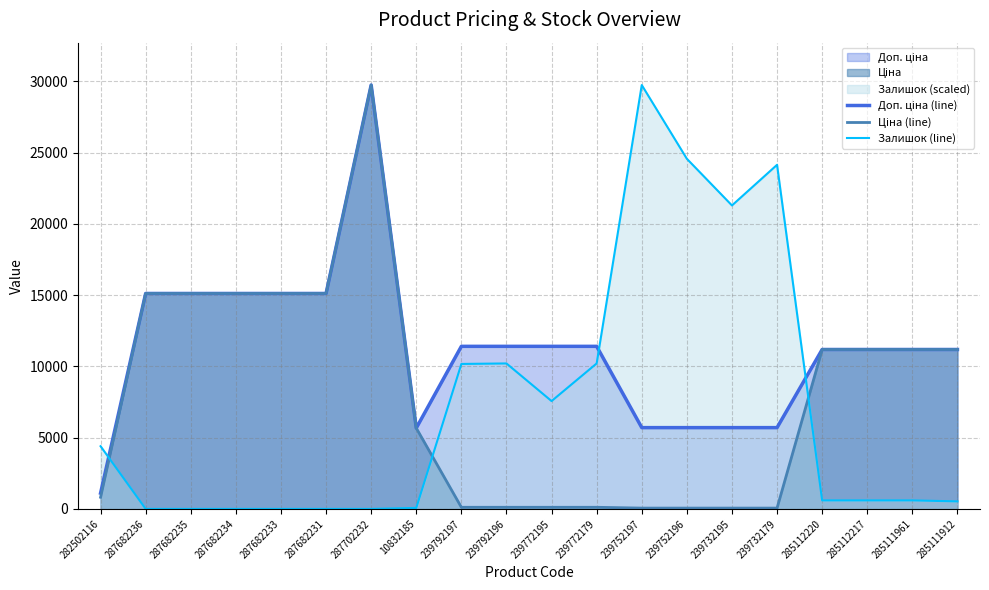

Count the number of categories in the chart.

20